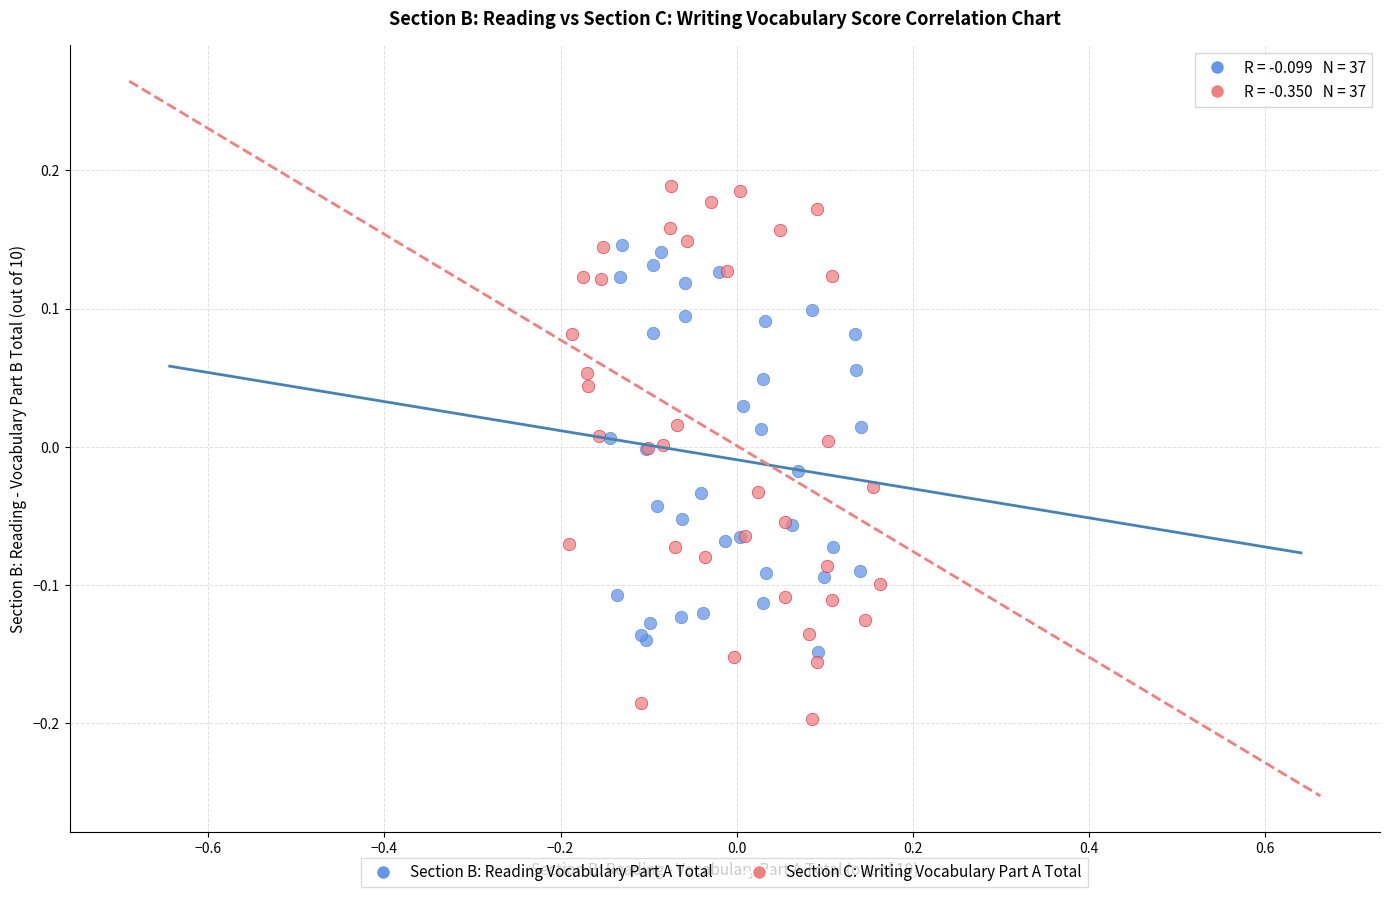

Which series reaches the minimum Y coordinate?

Section C: Writing Vocabulary Part A Total